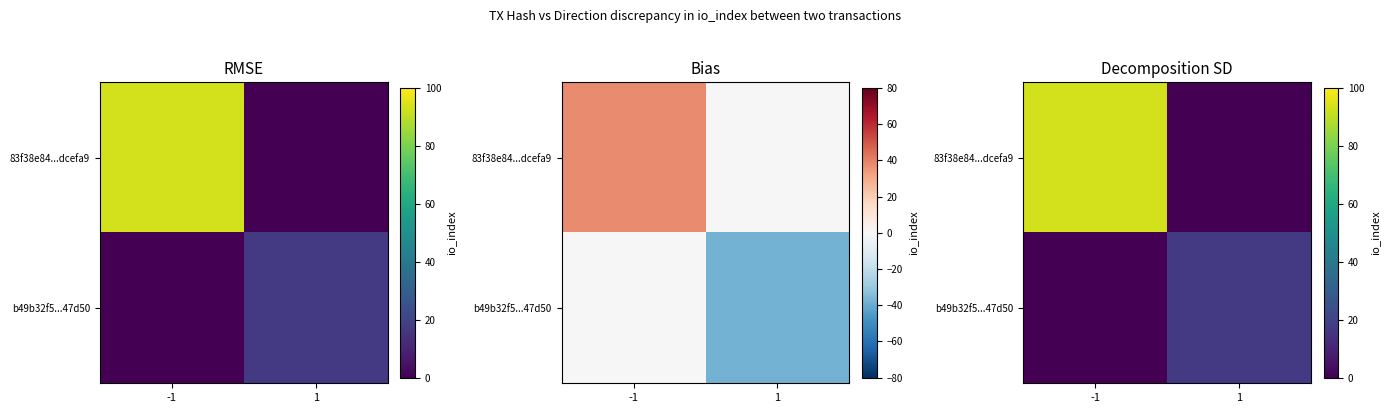

What is the difference between the b49b32f5...47d50 values at 1 and -1?

17